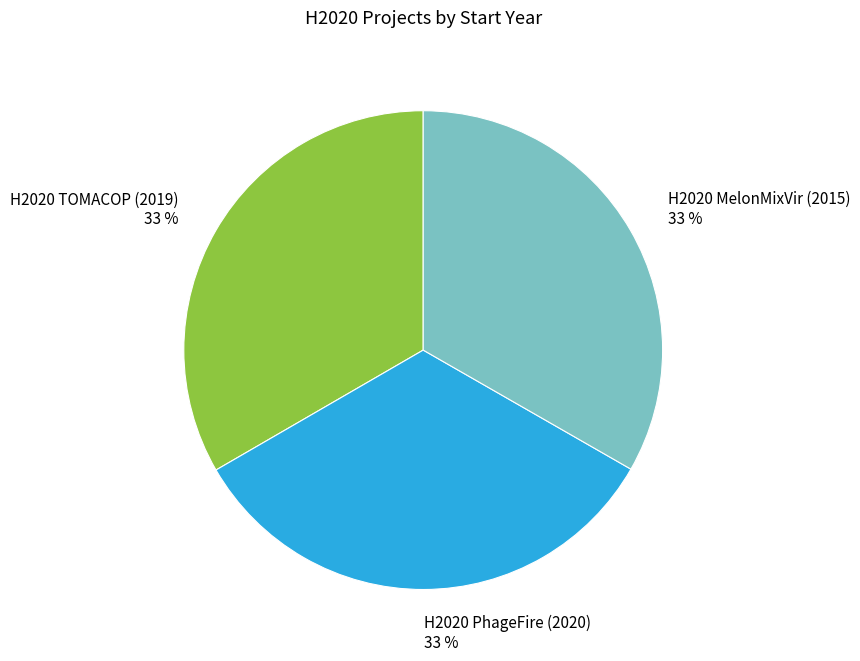

Is the sum of H2020 TOMACOP (2019) 33 % and H2020 PhageFire (2020) 33 % greater than half?

Yes